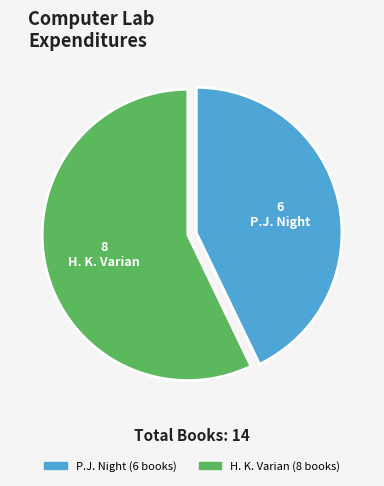

Is there any slice that represents more than half of the pie?

Yes